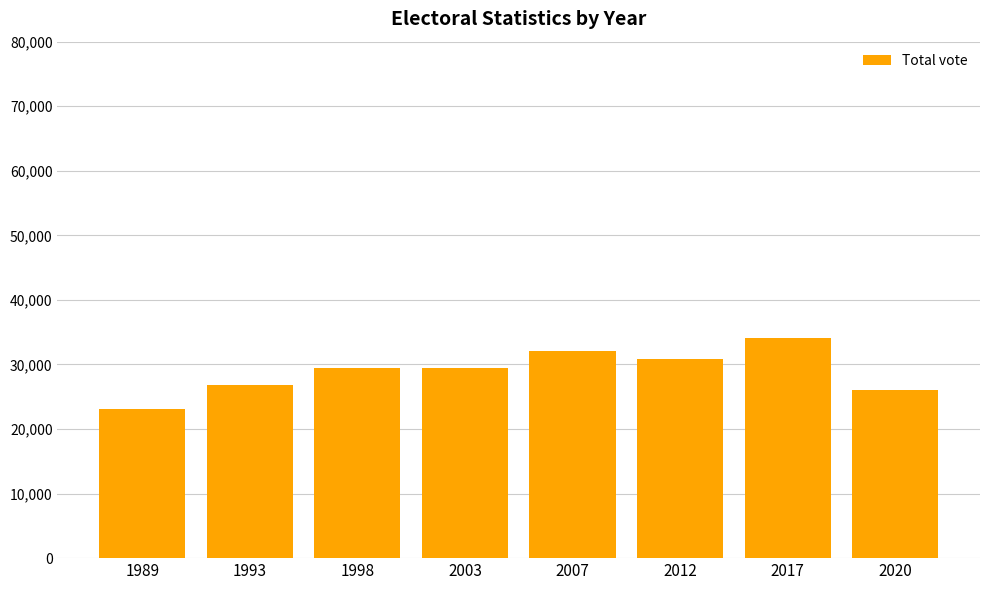

Between 1998 and 2007, which is larger?

2007